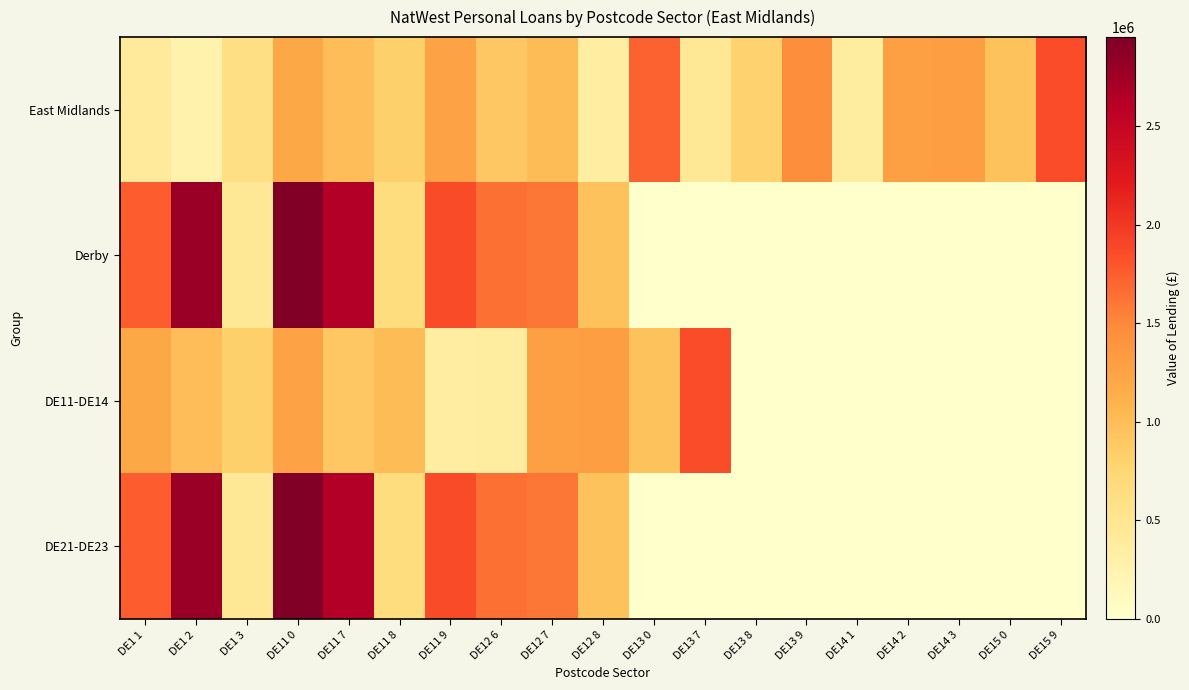

What is the spread (max minus min) of values at DE1 1?

1335254.6